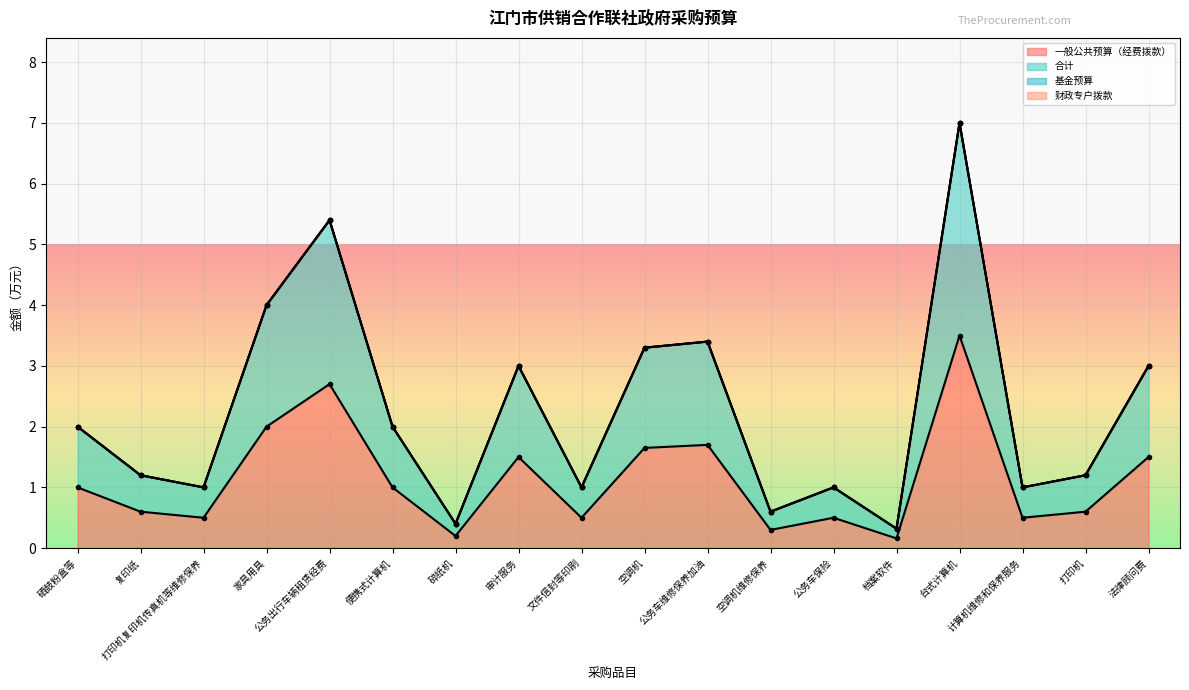

What is the difference between the 一般公共预算（经费拨款） values at 打印机复印机传真机等维修保养 and 便携式计算机?

0.5